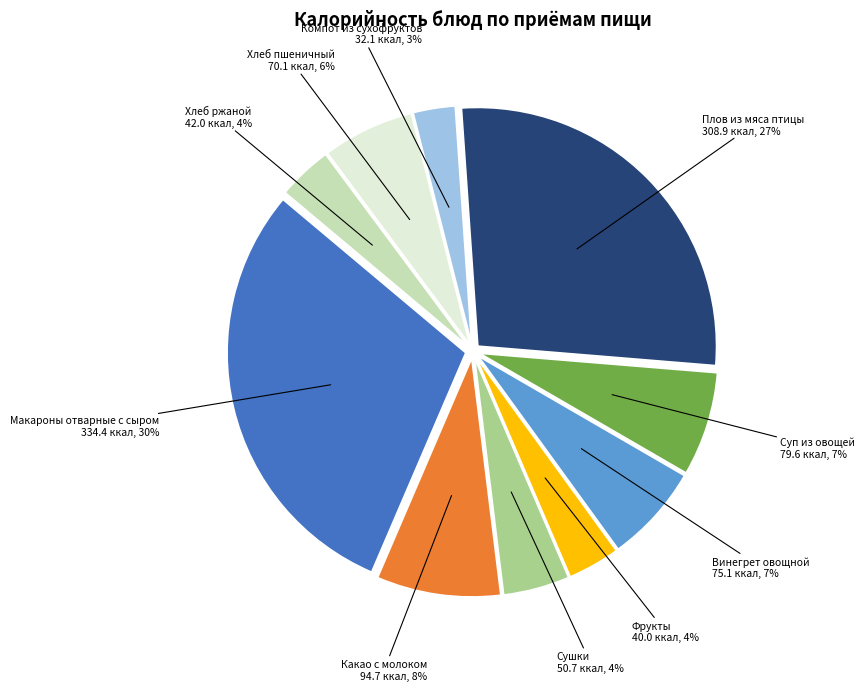

To the nearest percent, what is the difference between the largest and smallest slice percentages?

27%